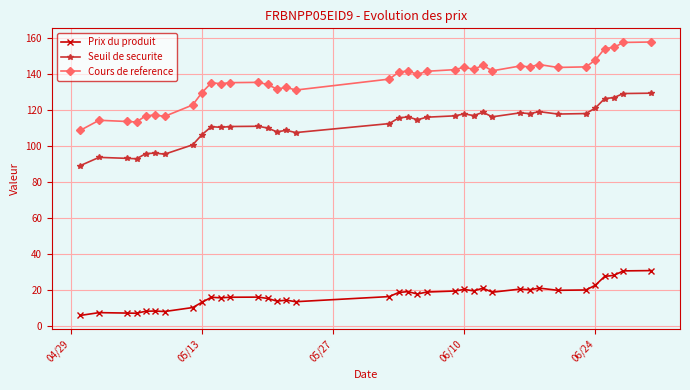

In Cours de reference, how many points are lower than both neighbors (excluding endpoints)?

10